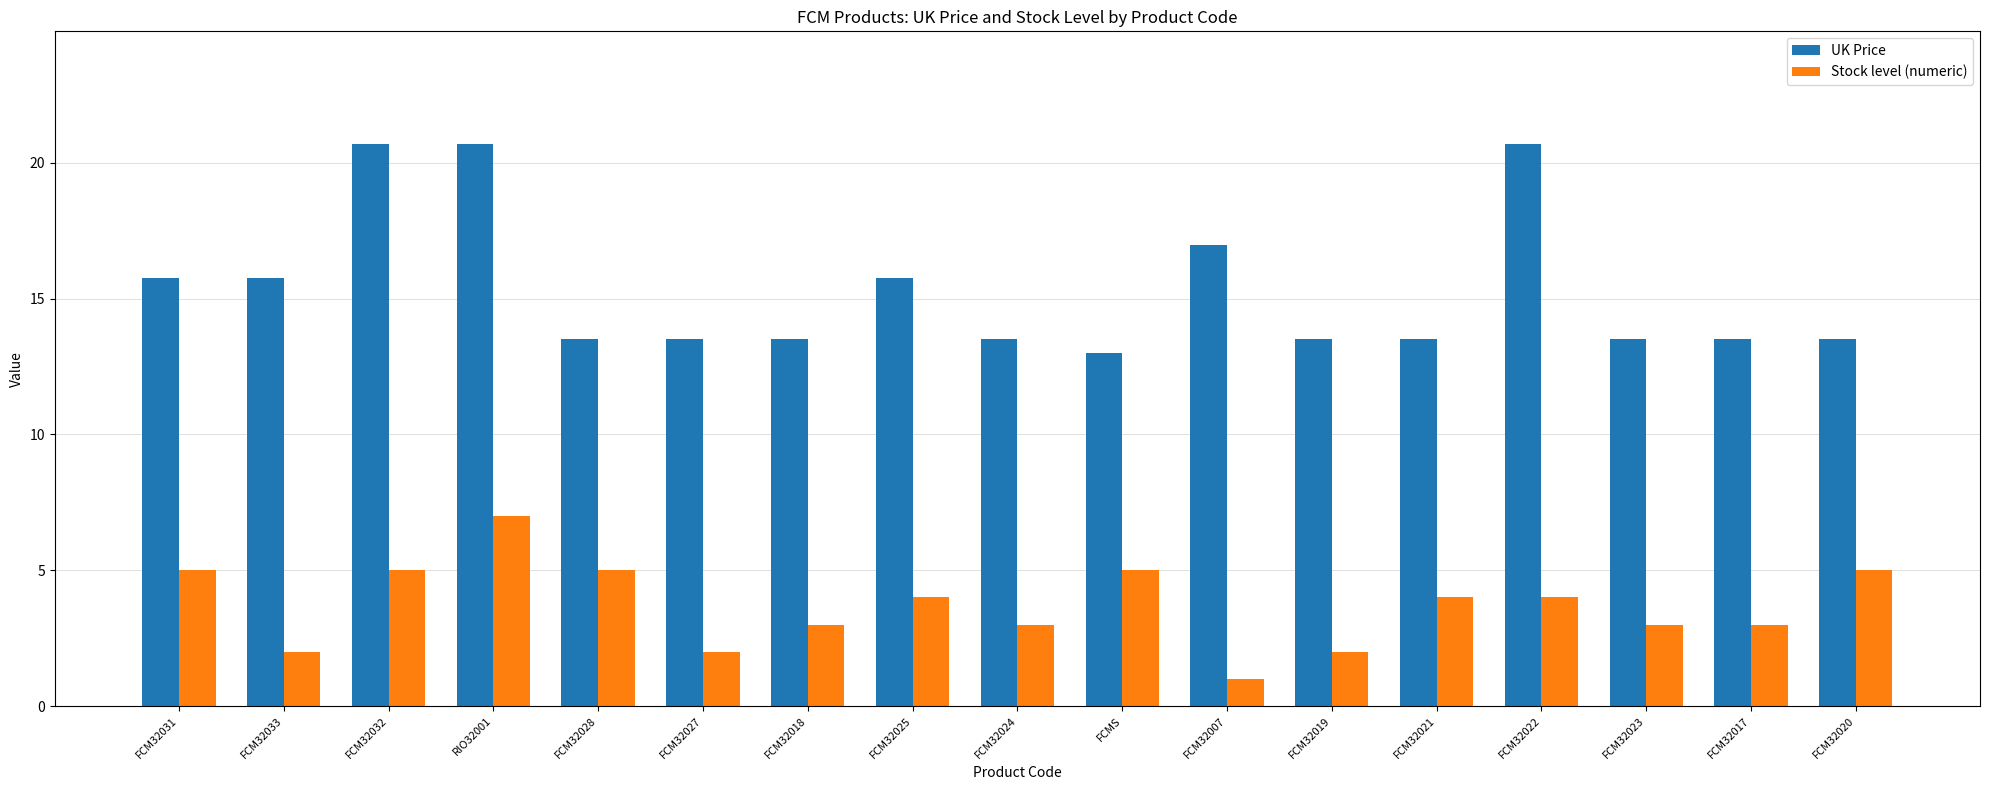

What is the sum of the UK Price values at FCM32007 and FCM32023?

30.5